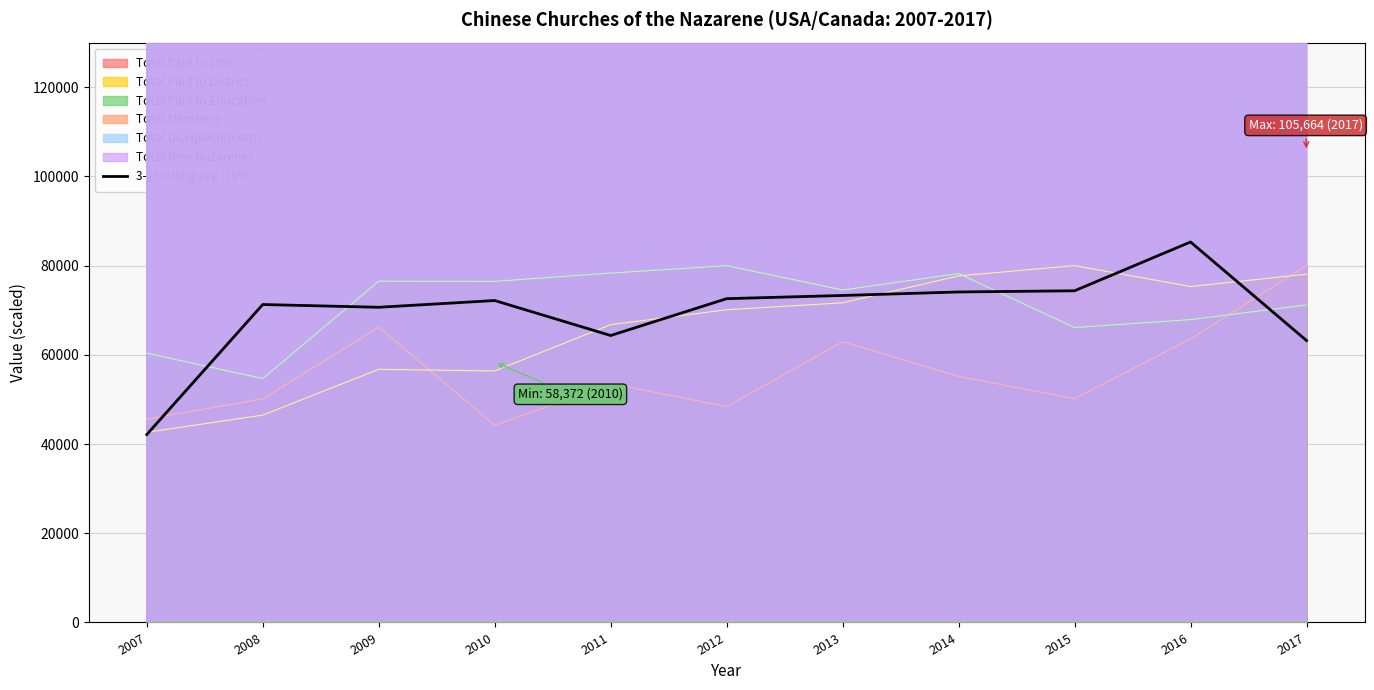

Rank the categories by value from lowest to highest.

2007, 2017, 2011, 2009, 2008, 2010, 2012, 2013, 2014, 2015, 2016